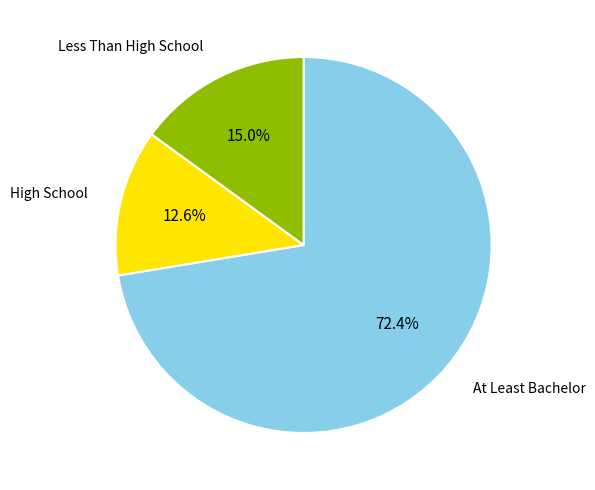

Does any single category account for the majority?

Yes